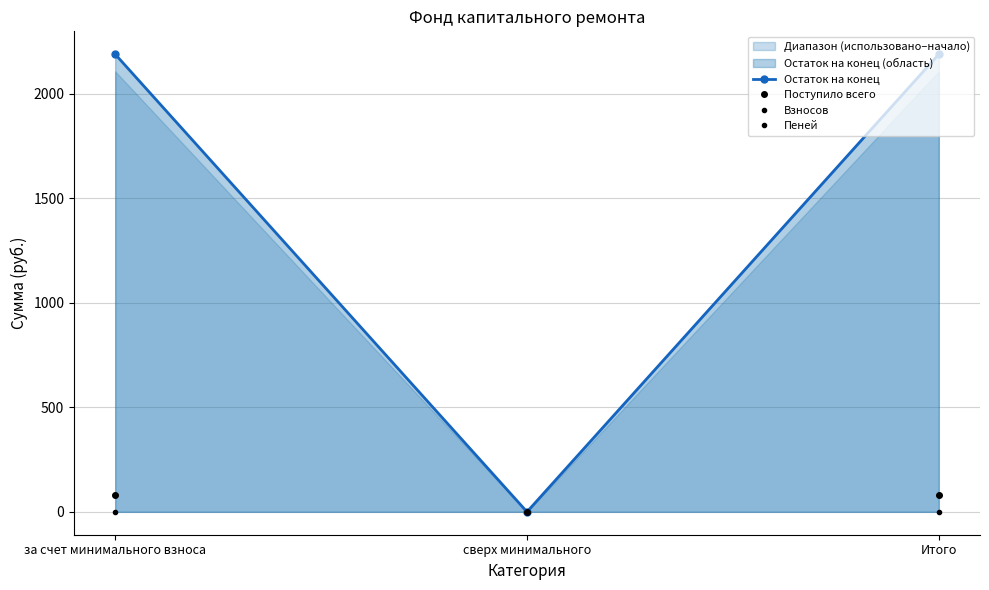

What is the approximate value of Остаток на конец at Итого?

2190.2